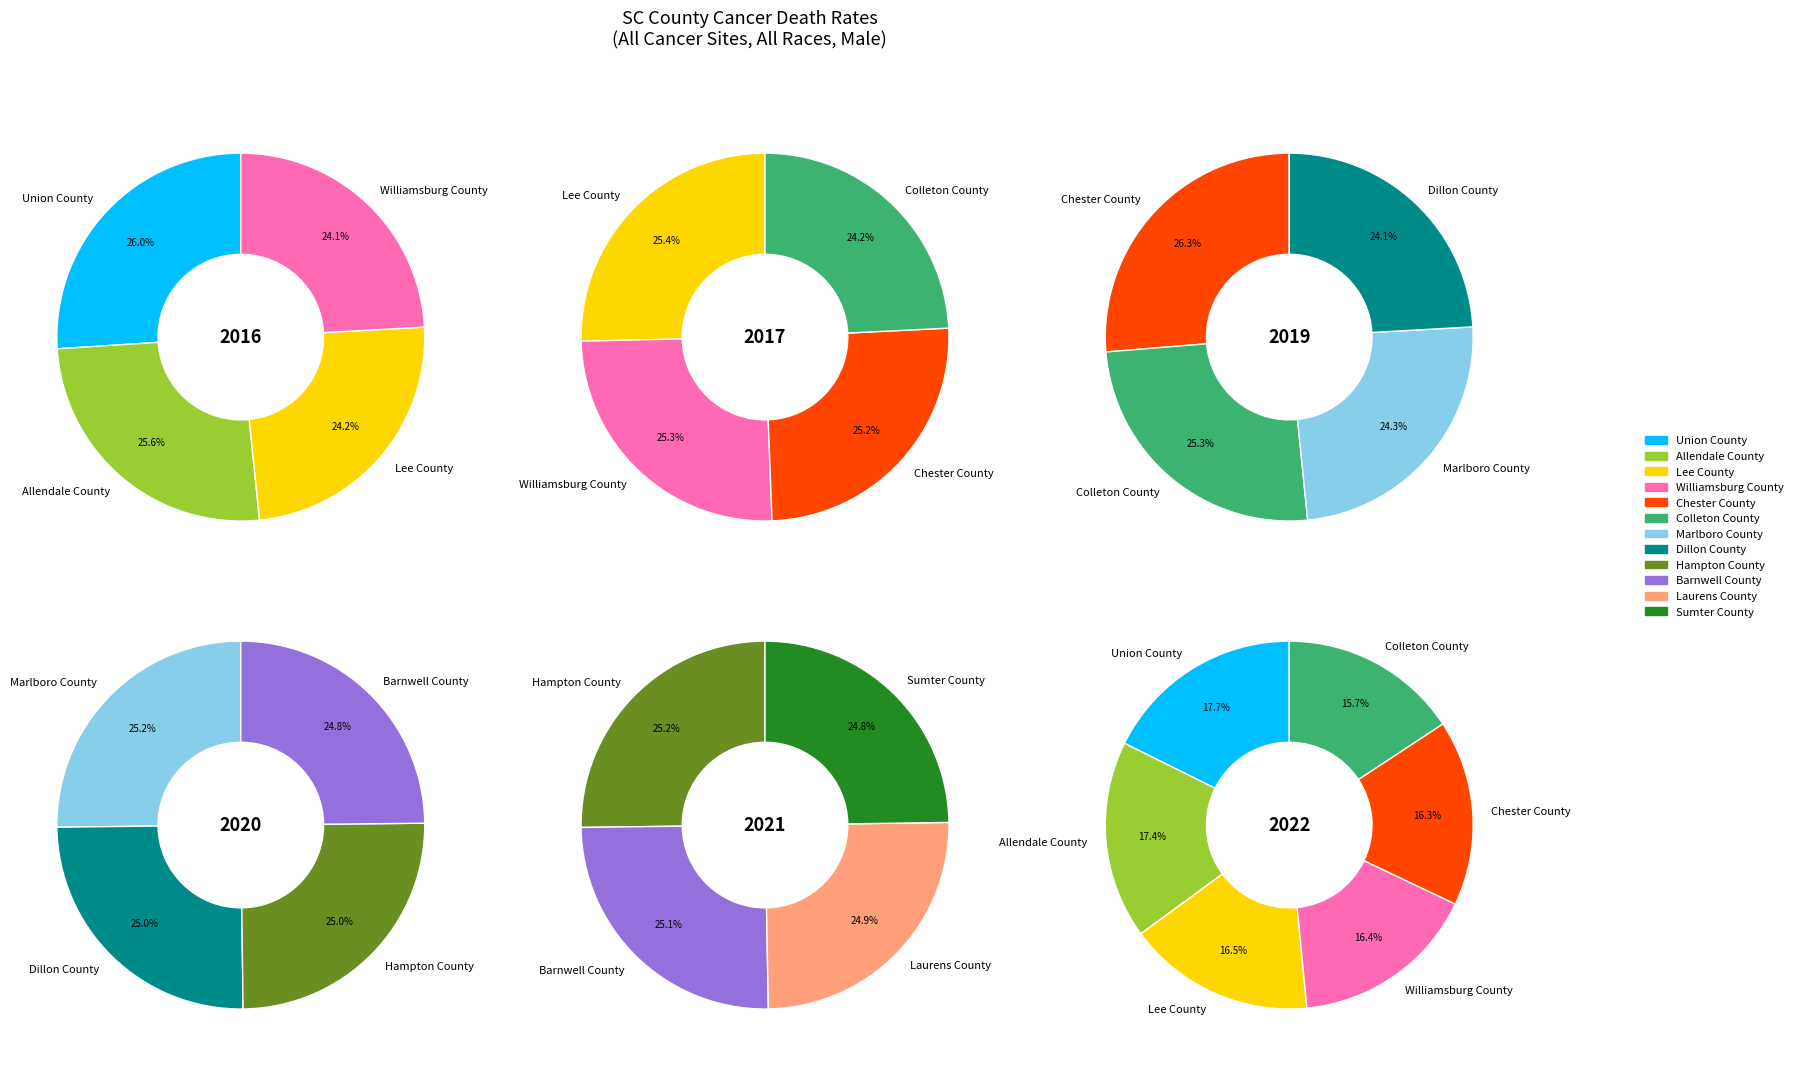

How many segments does this pie chart have?

12